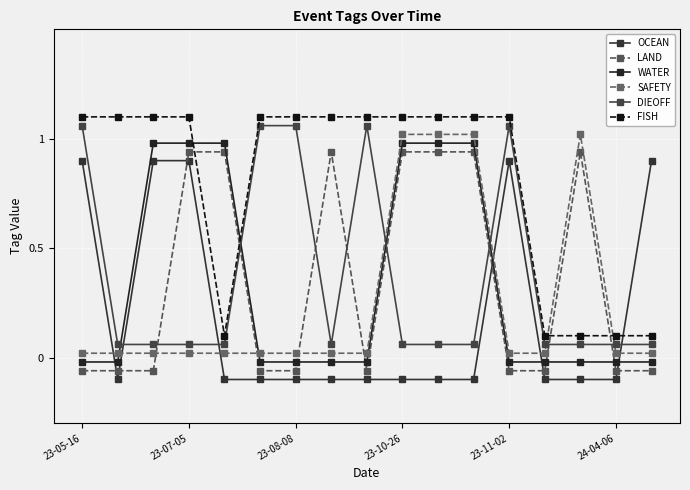

At which category does DIEOFF reach its first local valley?

7